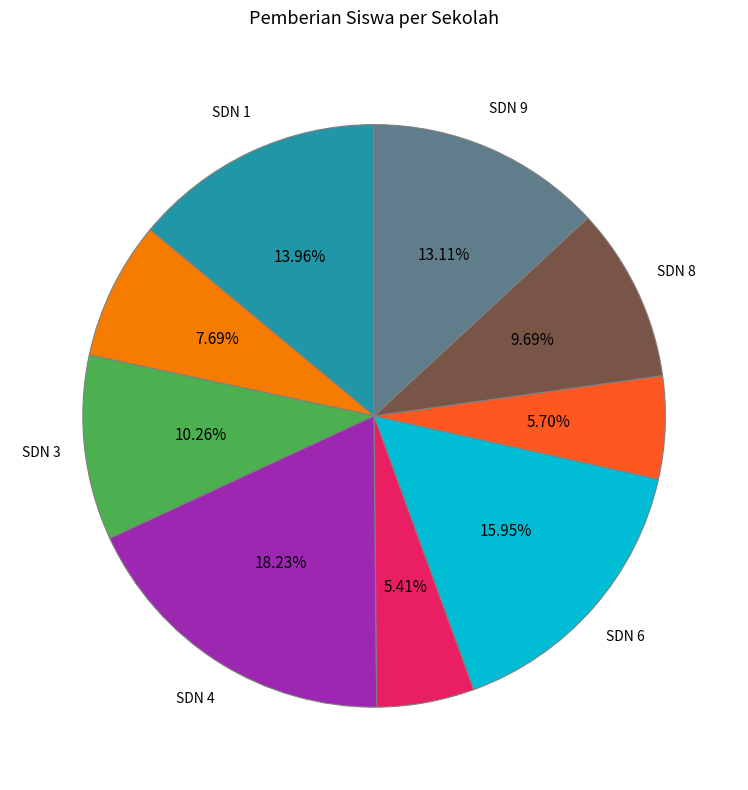

Is there any slice that represents more than half of the pie?

No